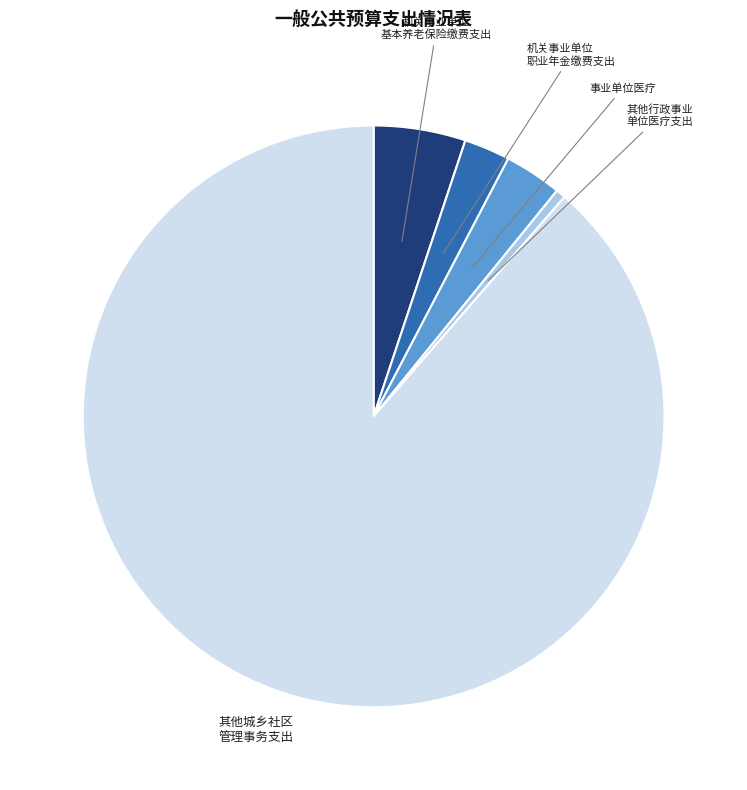

Is there a majority slice in this chart?

Yes